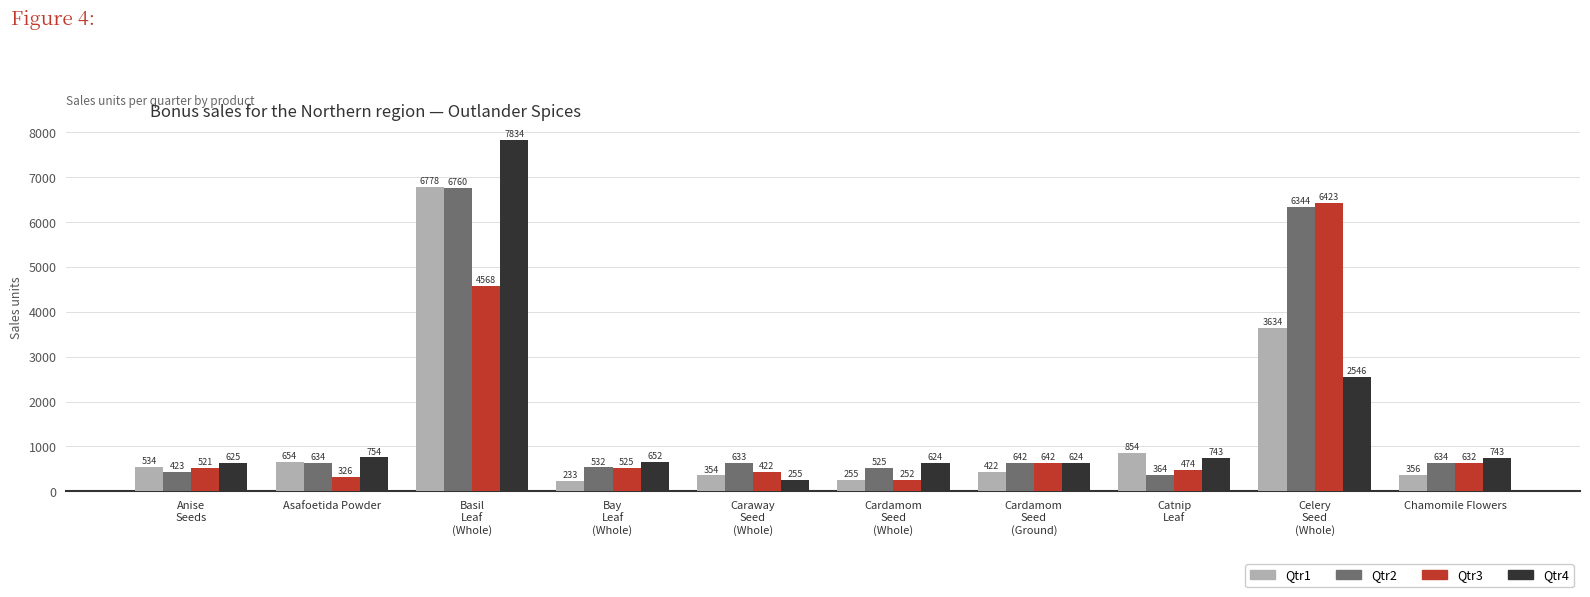

Where does the Qtr4 series first go above 743?

Asafoetida Powder